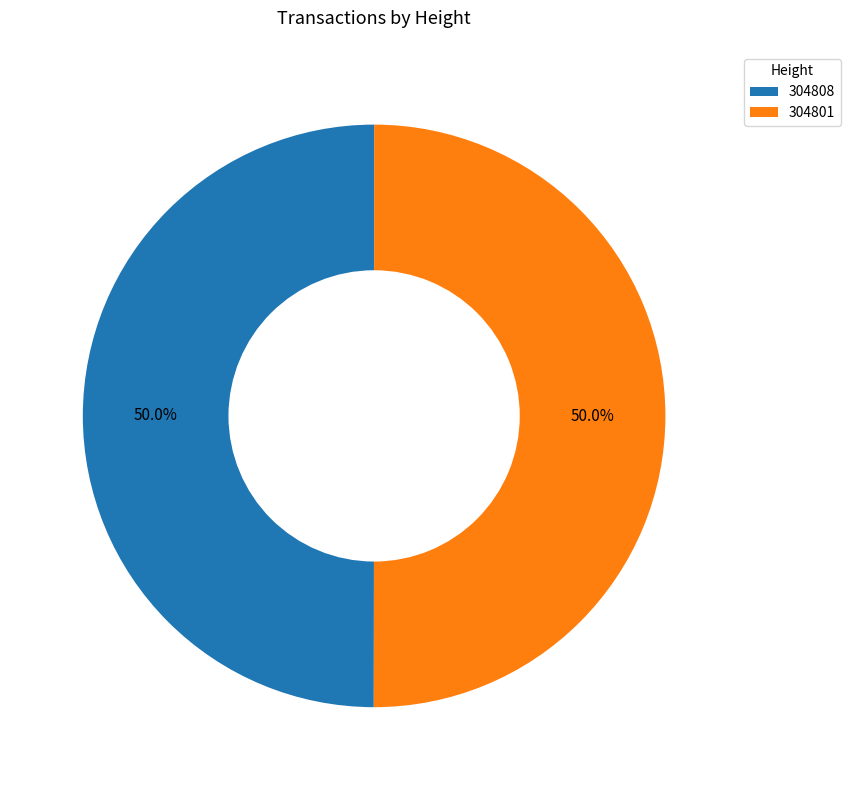

Approximately how many times larger is the value at 304801 compared to 304808?

1.0